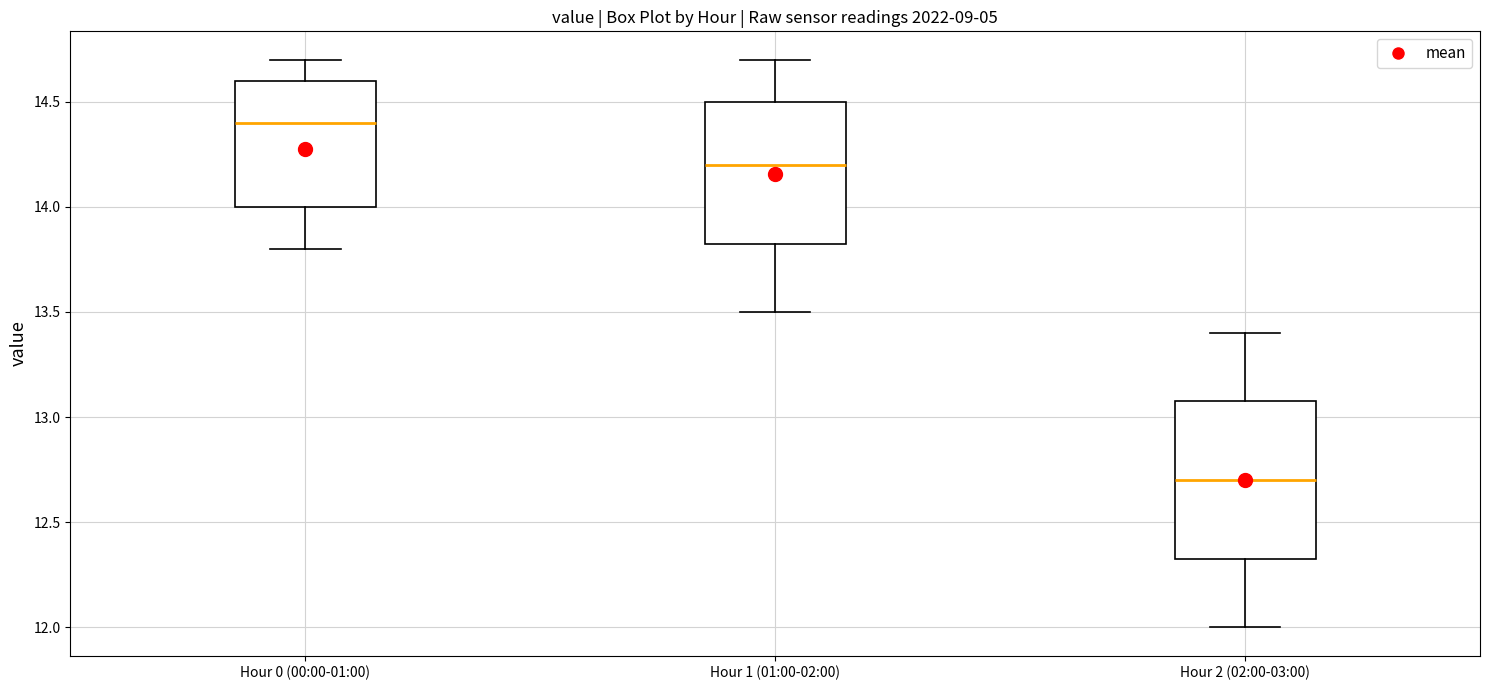

Which box has the lowest median line?

Hour 2 (02:00-03:00)